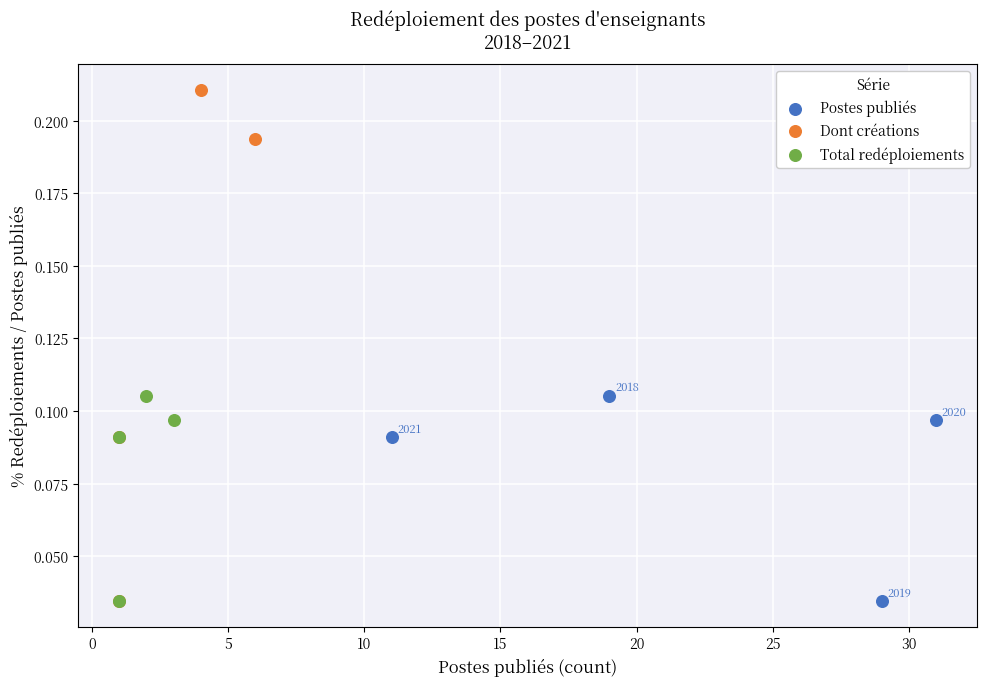

Which series has the widest spread of Y values?

Dont créations